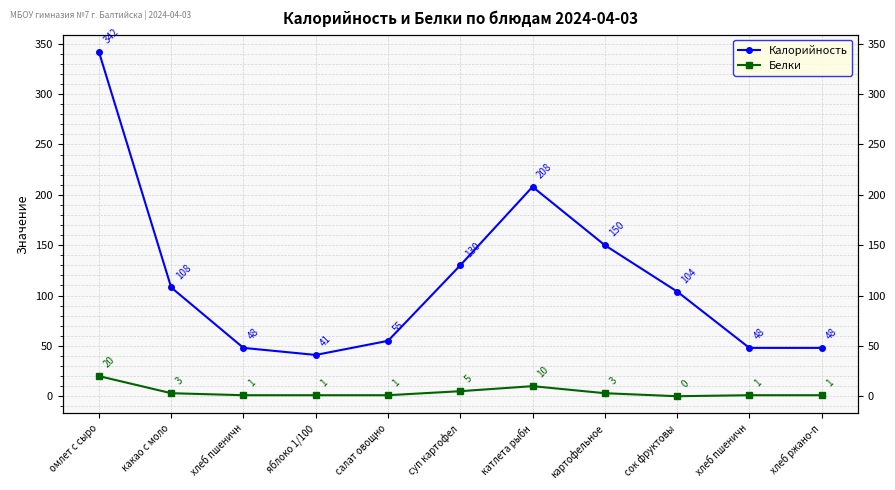

How many lines are shown in the chart?

2